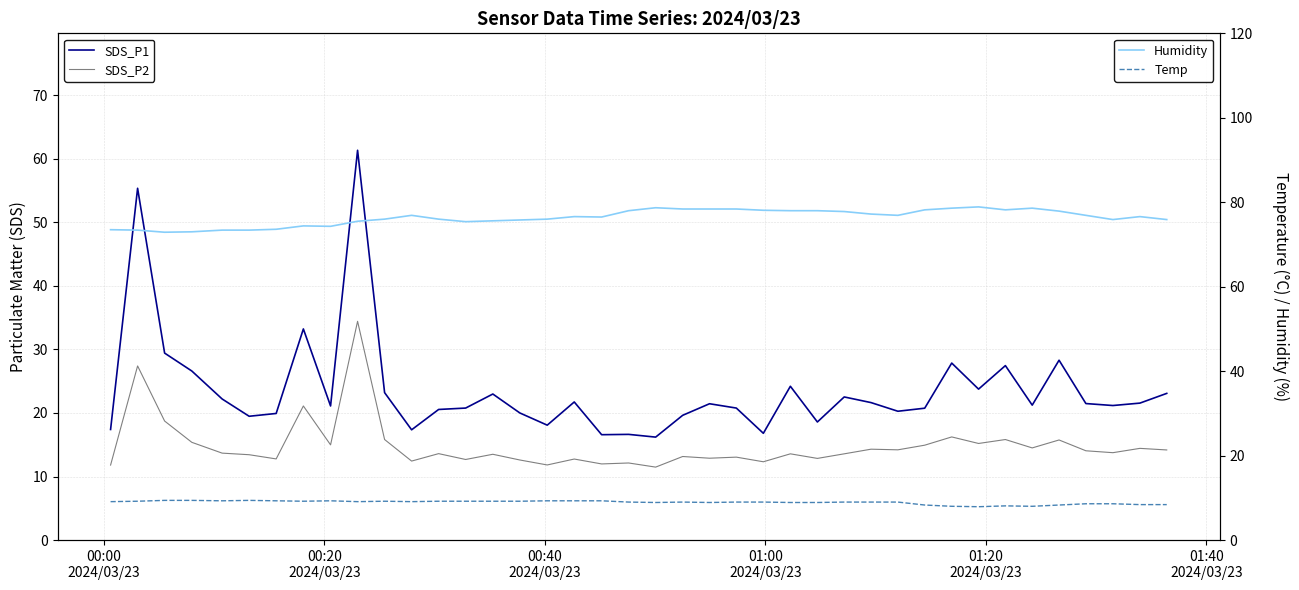

How many distinct data groups are displayed?

4